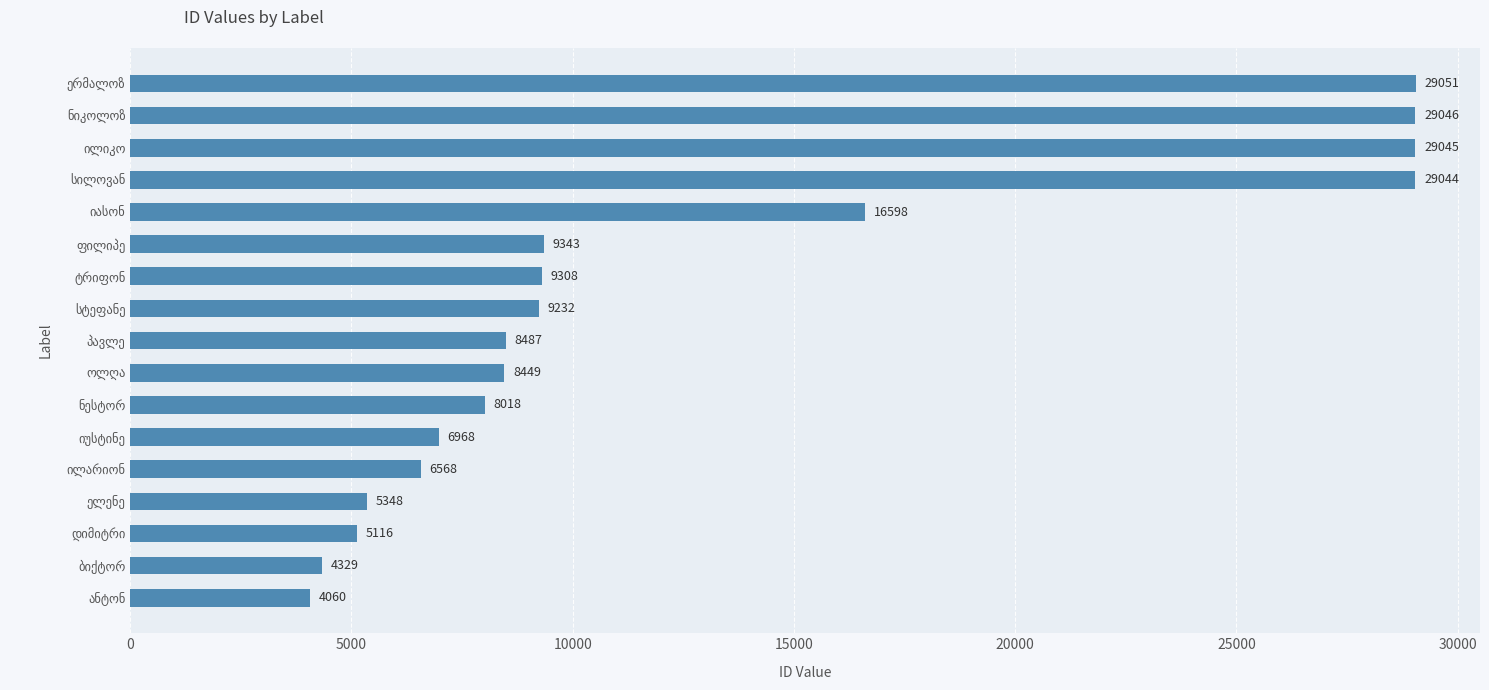

What is the smallest value displayed?

4060